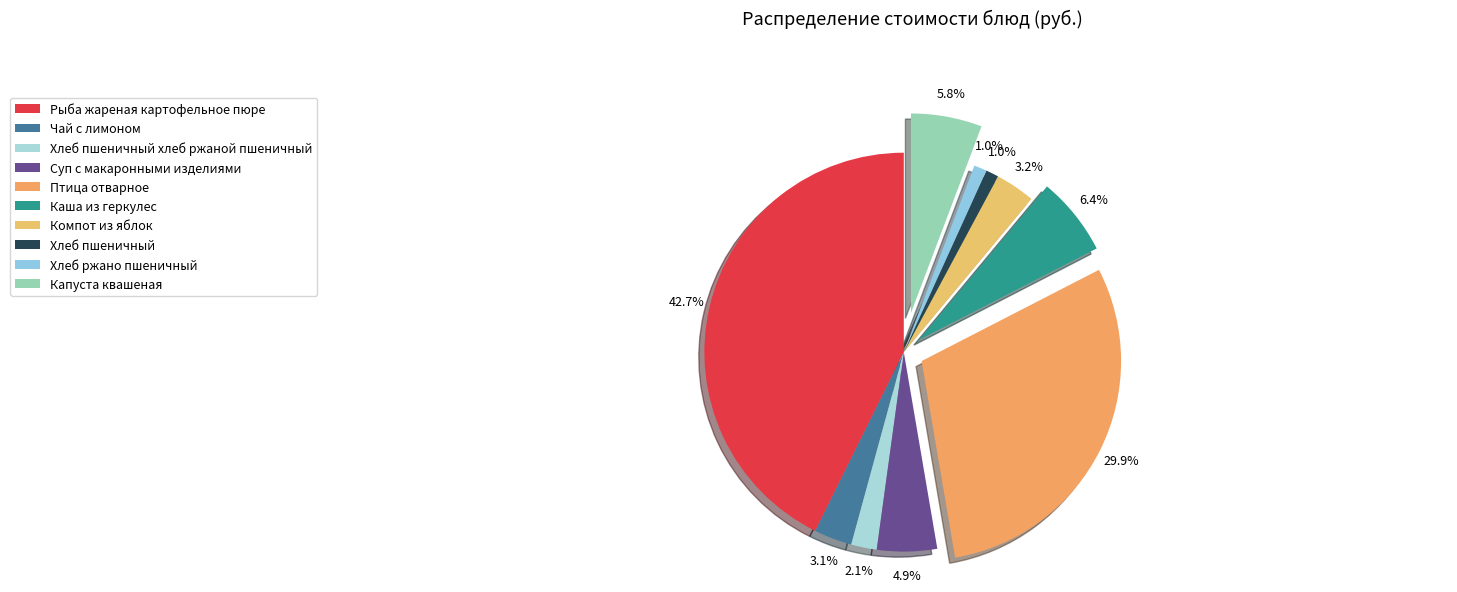

How many slices are in this pie chart?

10